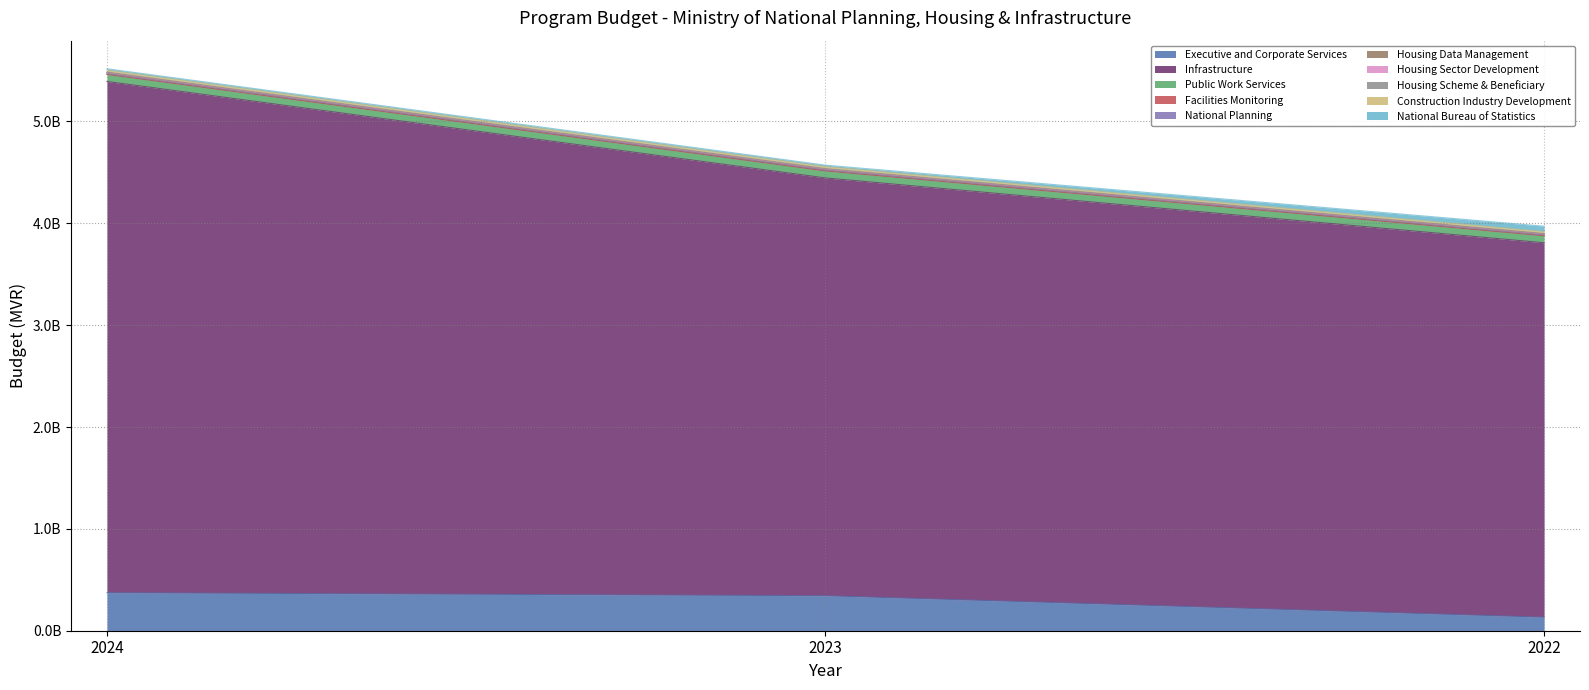

Does the chart have visible grid lines?

Yes